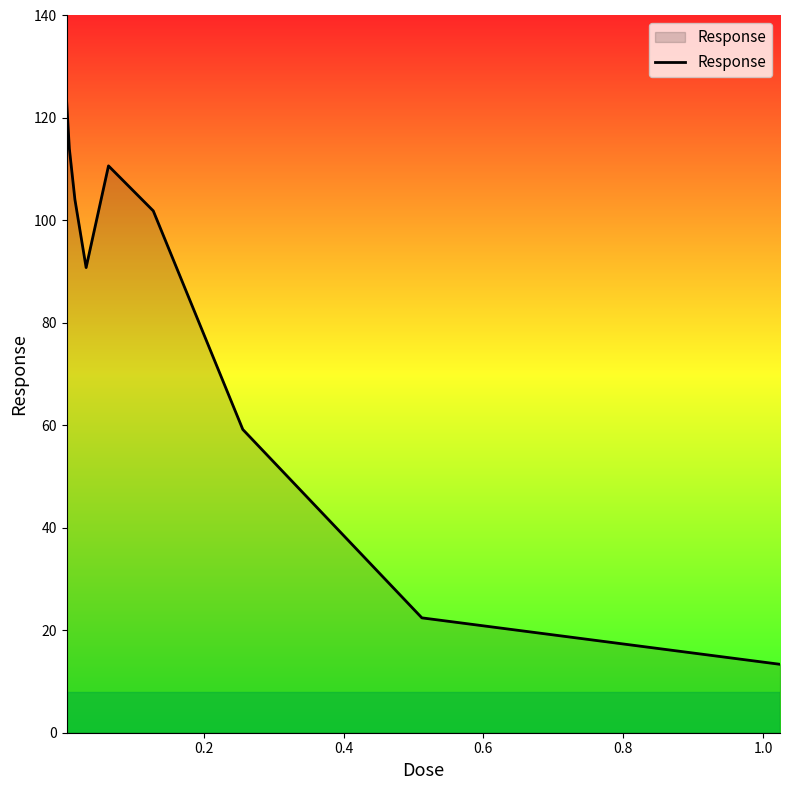

What is the maximum value shown in the chart?

123.6